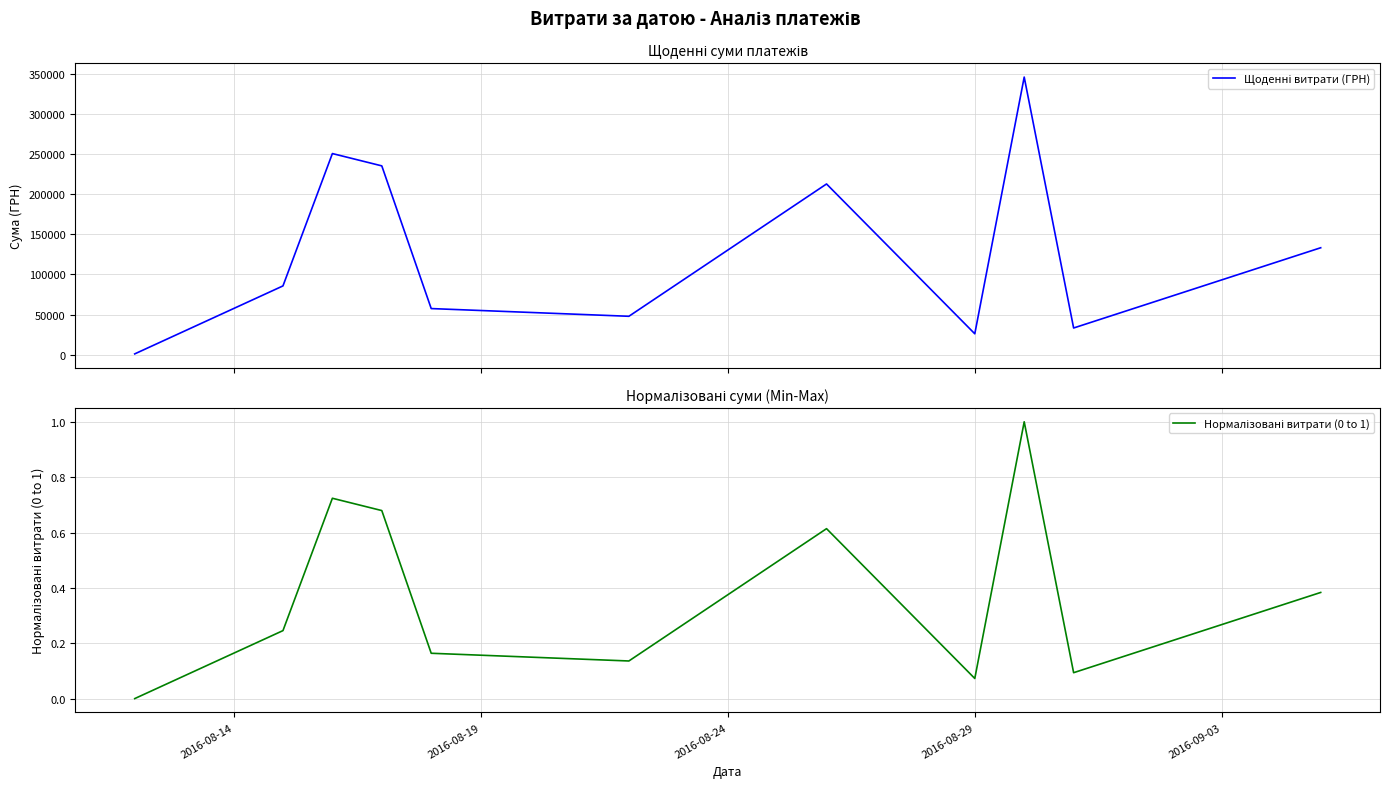

What is the average value of the Нормалізовані витрати (0 to 1) series?

0.4